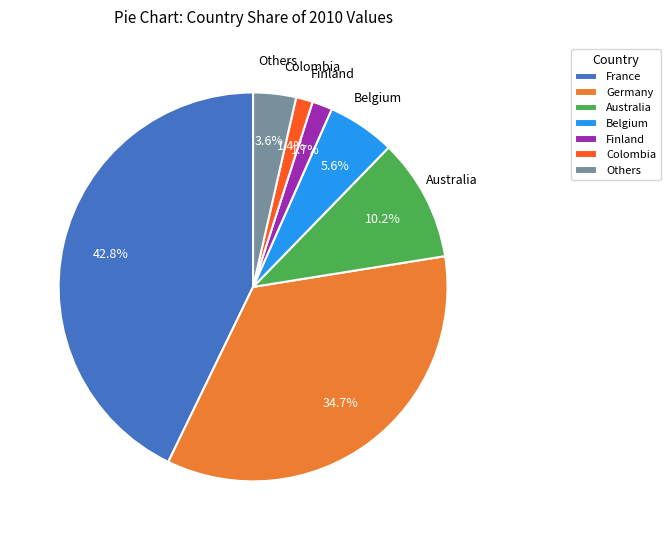

Combined, do Germany and Colombia account for over 50%?

No